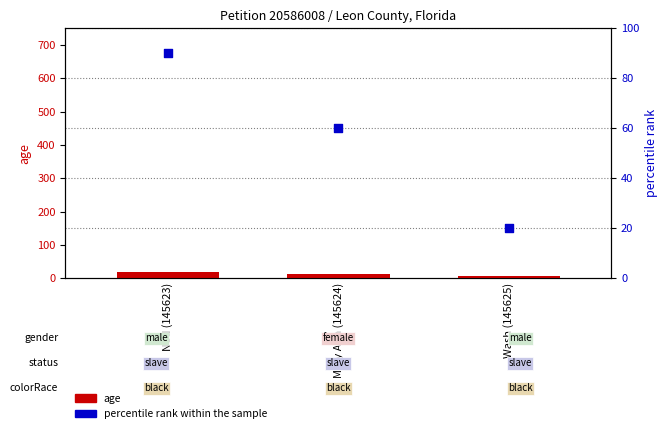

Is the value of age at Mary Ann (145624) greater than the value of percentile rank within sample at Ned (145623)?

No